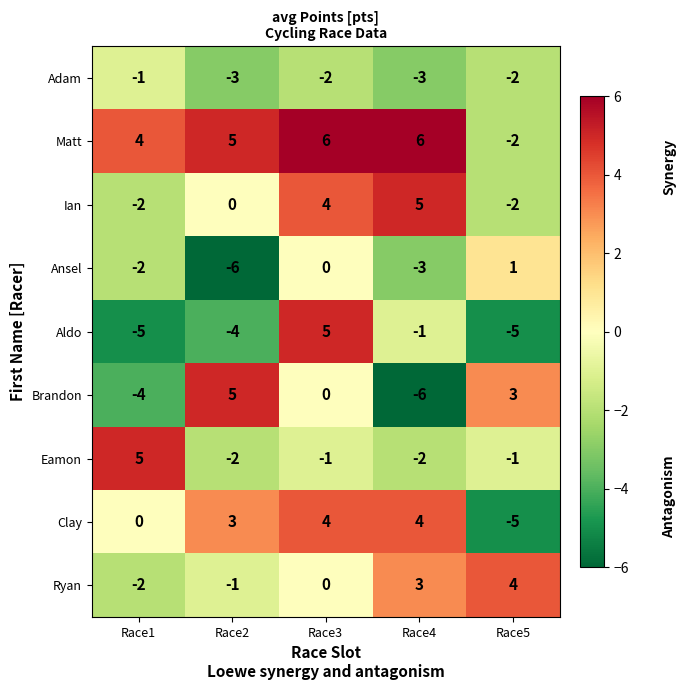

At which label is Ryan closest to 1?

Race3